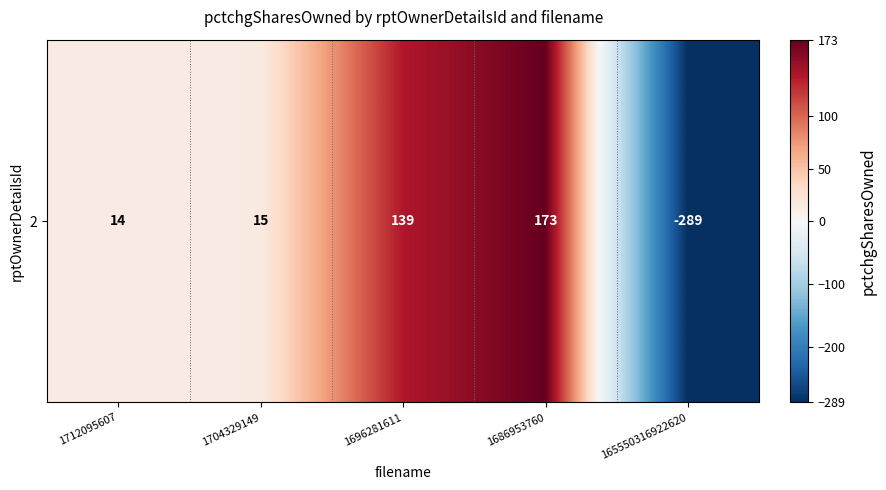

Reading left to right, what are all the values shown in this chart?

14	15	139	173	-289